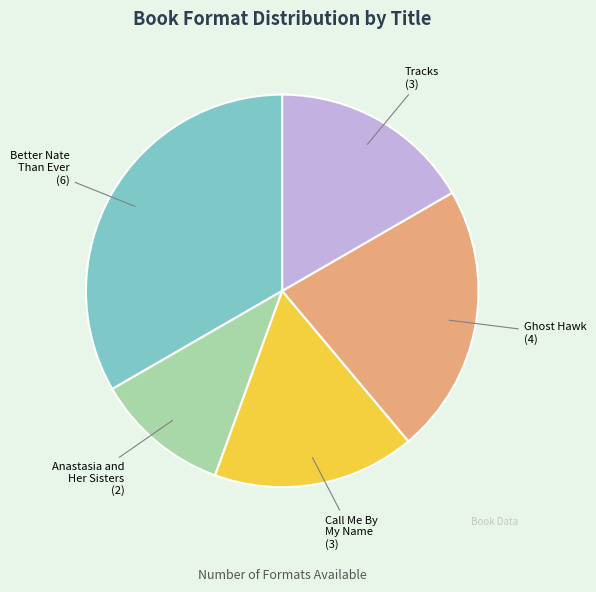

Count the number of slices in the pie.

5